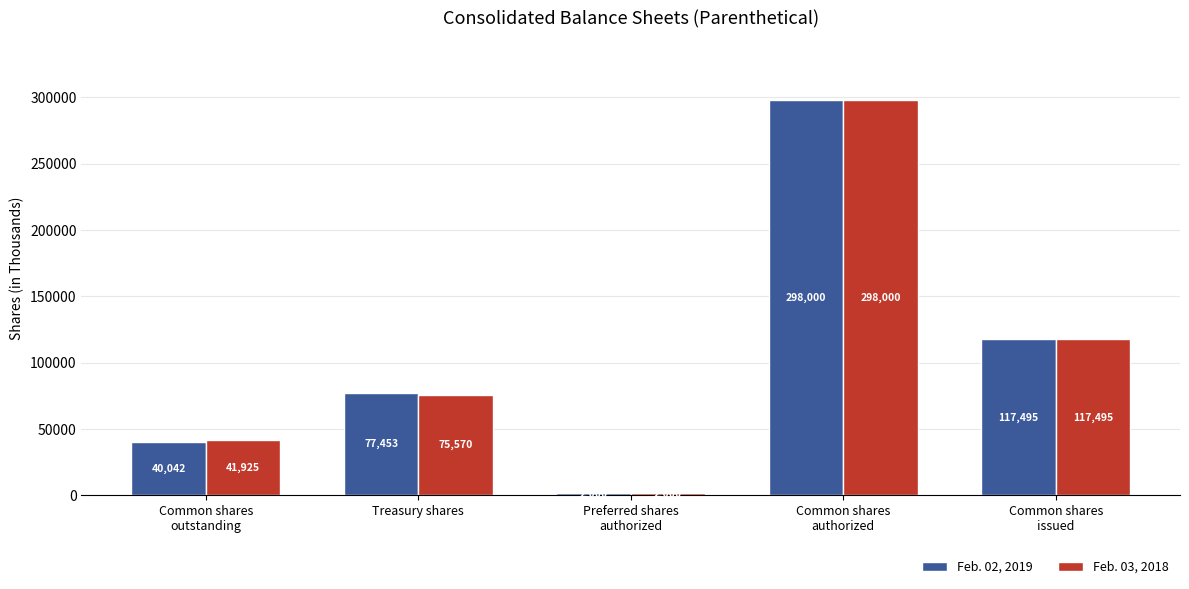

What are all the series names shown in the legend?

Feb. 02, 2019, Feb. 03, 2018